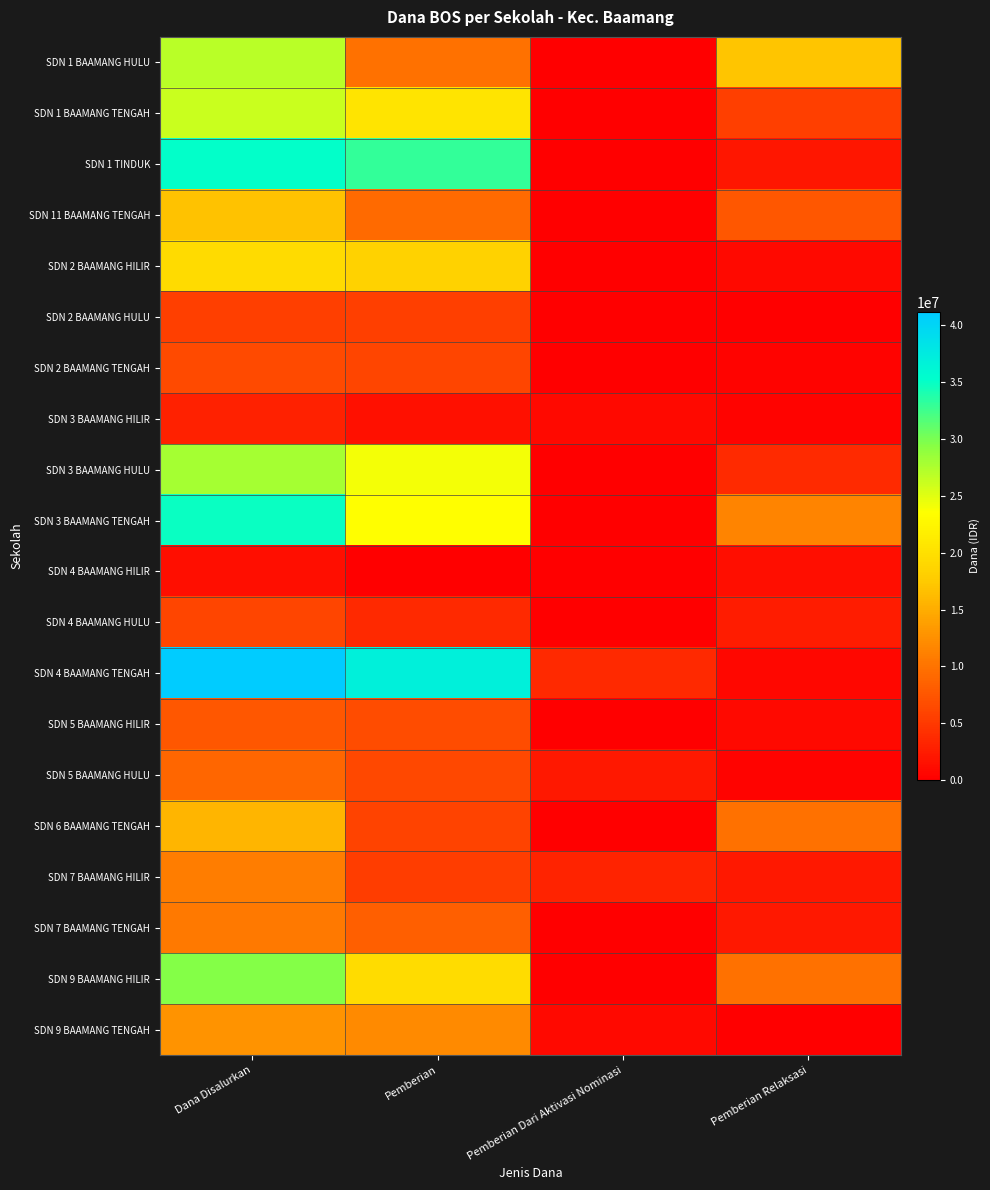

How many categories are shown in the chart?

4